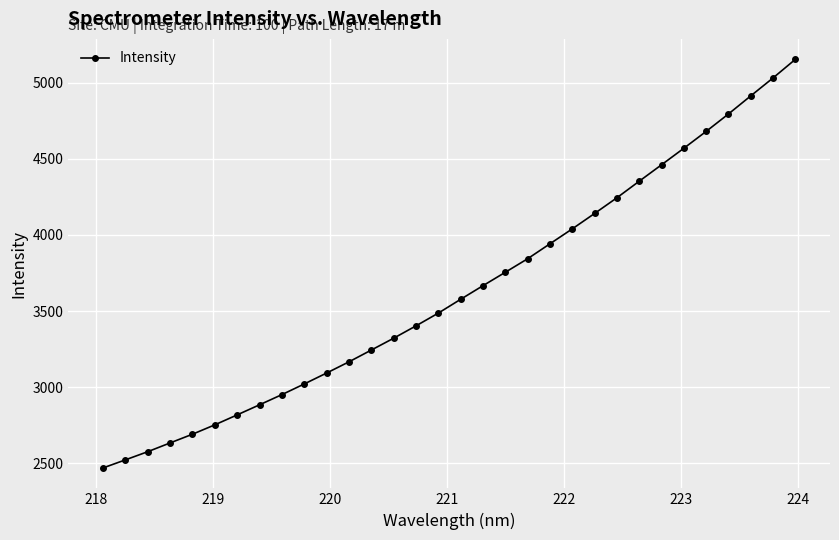

What is the difference between the maximum and minimum values?

2685.3